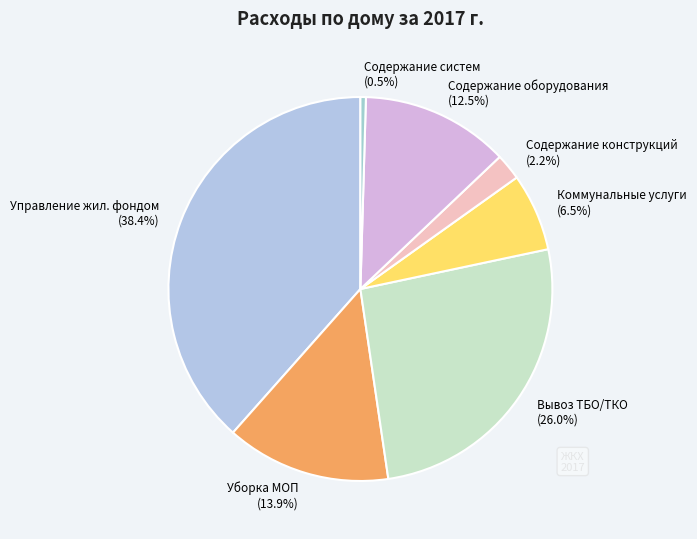

Approximately how many times larger is the value at Коммунальные услуги compared to Уборка МОП?

0.5